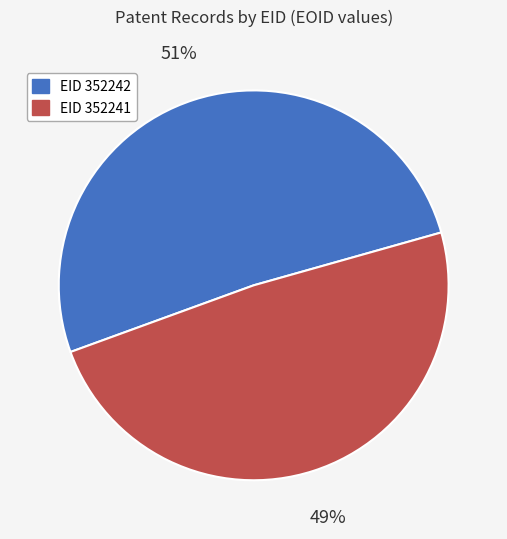

To the nearest percent, what is the average slice percentage?

50%